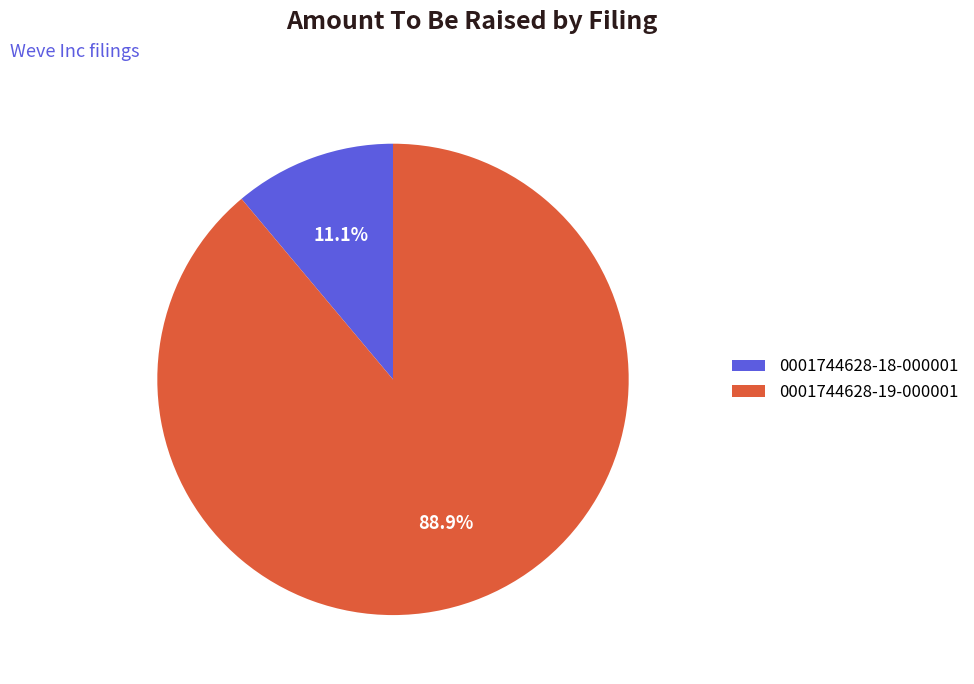

Rank the categories by value from lowest to highest.

0001744628-18-000001, 0001744628-19-000001